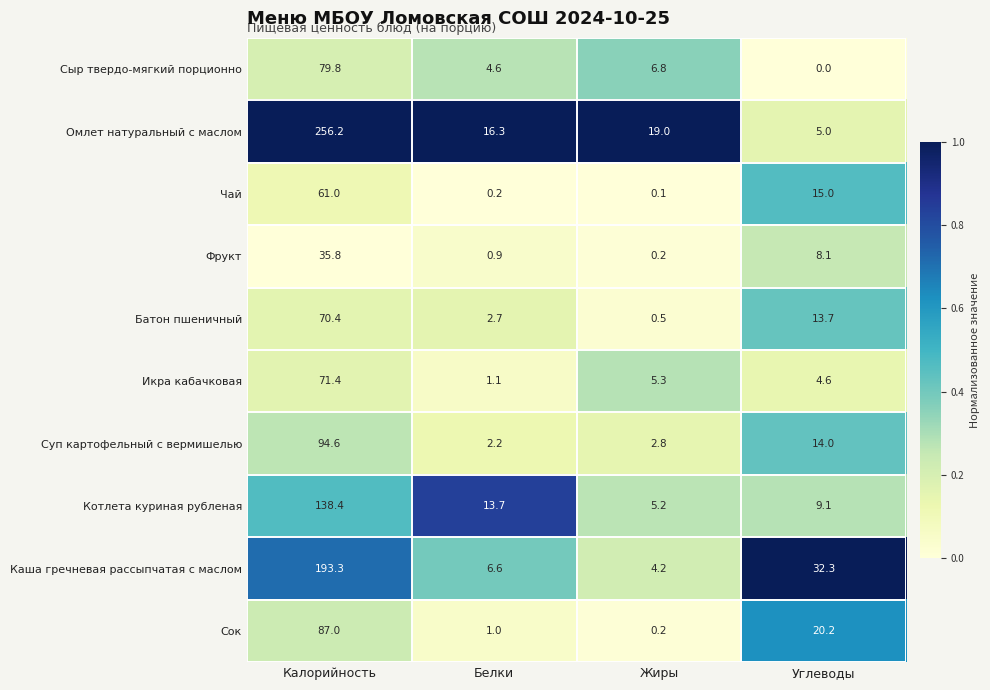

Which series changed the most between Калорийность and Жиры?

Омлет натуральный с маслом